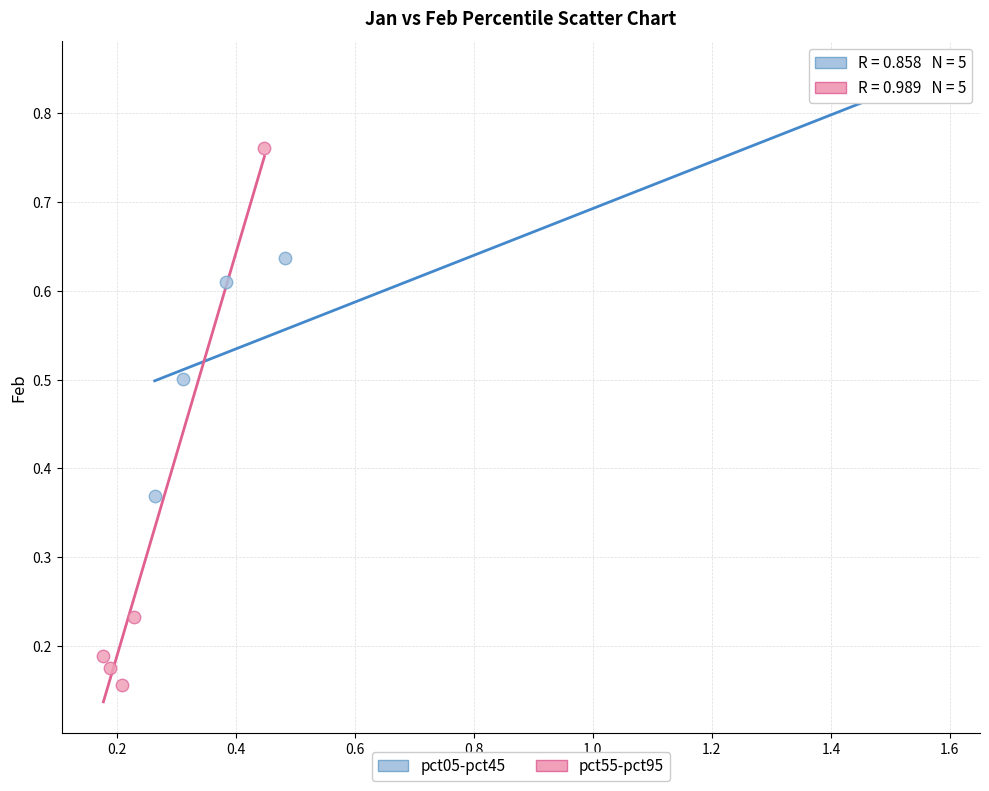

Which series has the largest Y range (max minus min)?

pct55-pct95